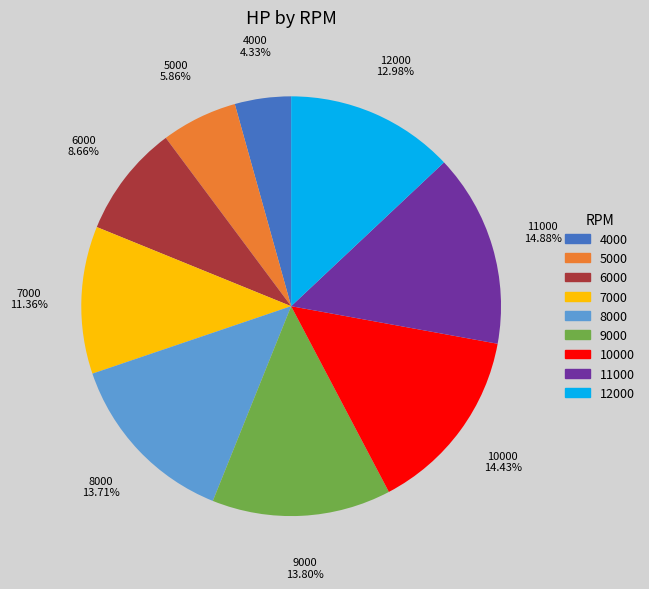

The 5000 slice represents 6% of the pie. True or false?

True